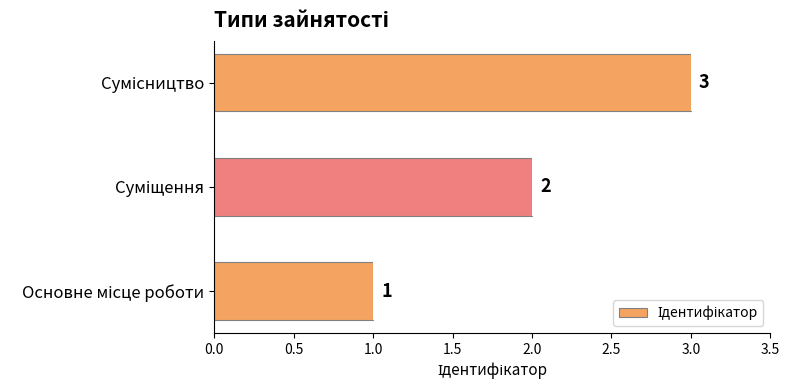

Count the values in the range 1 to 3.

3